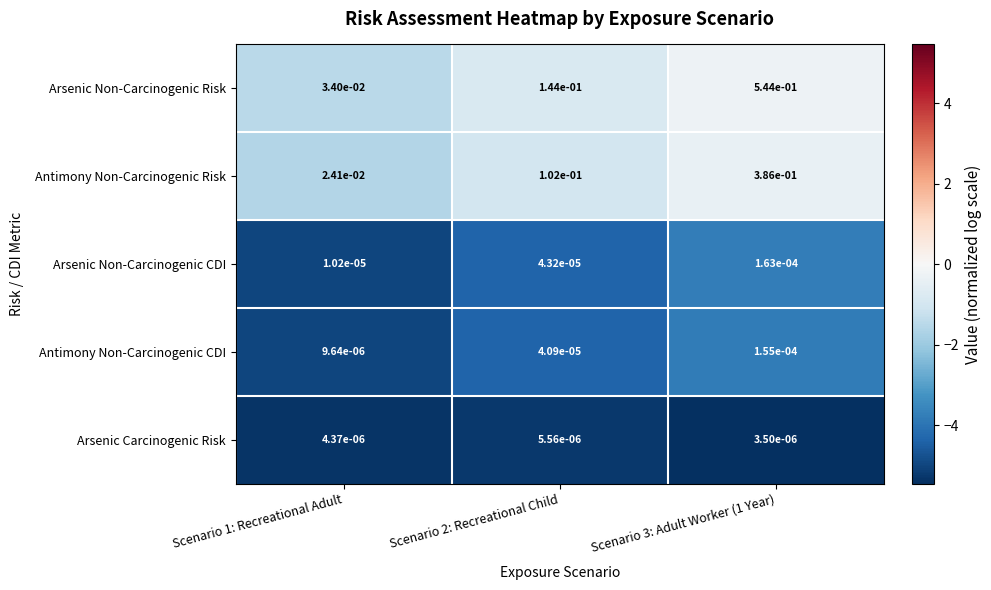

At which category does the chart reach its minimum across all series?

Scenario 3: Adult Worker (1 Year)